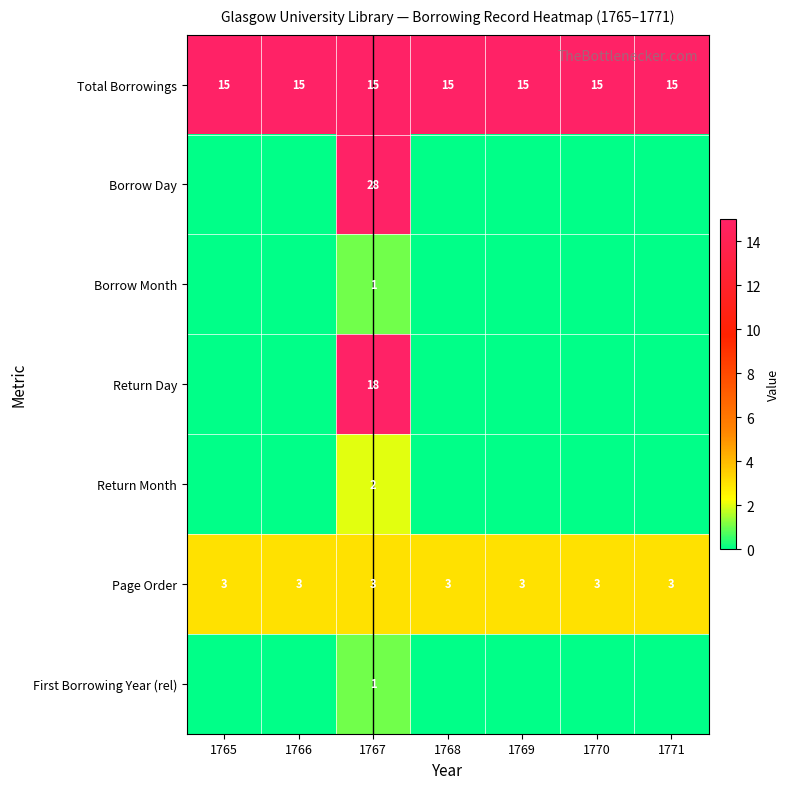

What is the total value across all series at 1766?

18